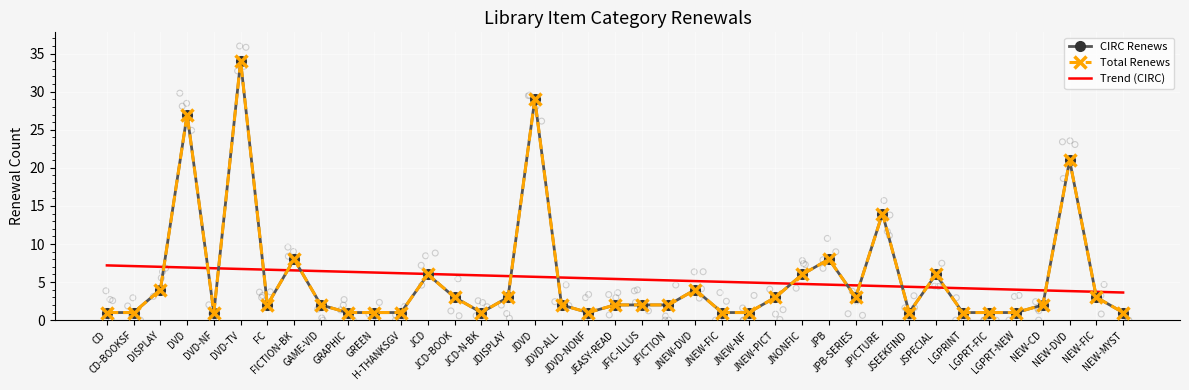

Is the value of CIRC Renews at DVD-NF greater than the value of Trend (CIRC) at CD?

No